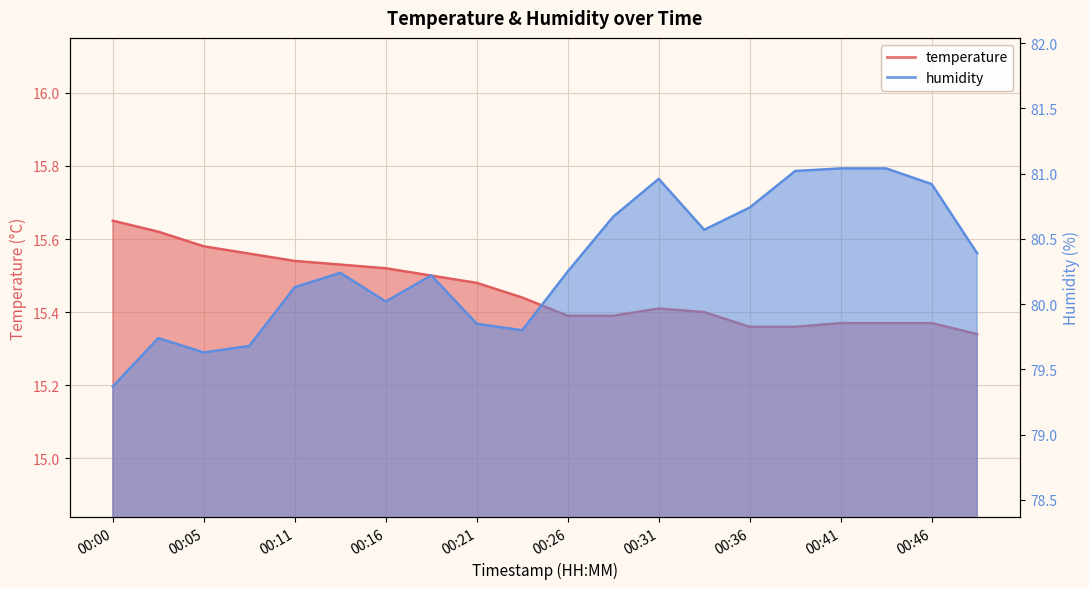

How many values in the humidity series are below 80?

6